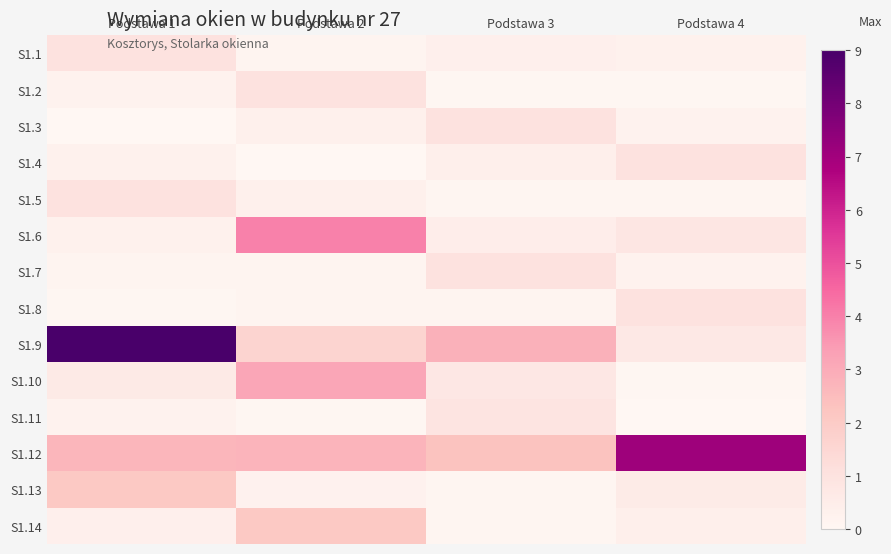

Reading right to left, extract all data points from this chart.

S1.1: Podstawa 4=0.3	Podstawa 3=0.4	Podstawa 2=0.1	Podstawa 1=1.0
S1.2: Podstawa 4=0.1	Podstawa 3=0.1	Podstawa 2=1.0	Podstawa 1=0.2
S1.3: Podstawa 4=0.2	Podstawa 3=1.0	Podstawa 2=0.3	Podstawa 1=0.0
S1.4: Podstawa 4=1.0	Podstawa 3=0.4	Podstawa 2=0.0	Podstawa 1=0.3
S1.5: Podstawa 4=0.1	Podstawa 3=0.1	Podstawa 2=0.3	Podstawa 1=1.0
S1.6: Podstawa 4=0.8	Podstawa 3=0.5	Podstawa 2=4.0	Podstawa 1=0.3
S1.7: Podstawa 4=0.2	Podstawa 3=1.0	Podstawa 2=0.1	Podstawa 1=0.2
S1.8: Podstawa 4=1.0	Podstawa 3=0.1	Podstawa 2=0.1	Podstawa 1=0.1
S1.9: Podstawa 4=0.7	Podstawa 3=2.8	Podstawa 2=1.6	Podstawa 1=9.0
S1.10: Podstawa 4=0.1	Podstawa 3=0.7	Podstawa 2=3.1	Podstawa 1=0.6
S1.11: Podstawa 4=0.0	Podstawa 3=0.9	Podstawa 2=0.1	Podstawa 1=0.2
S1.12: Podstawa 4=7.1	Podstawa 3=2.3	Podstawa 2=2.7	Podstawa 1=2.7
S1.13: Podstawa 4=0.6	Podstawa 3=0.1	Podstawa 2=0.3	Podstawa 1=2.1
S1.14: Podstawa 4=0.4	Podstawa 3=0.1	Podstawa 2=2.1	Podstawa 1=0.4